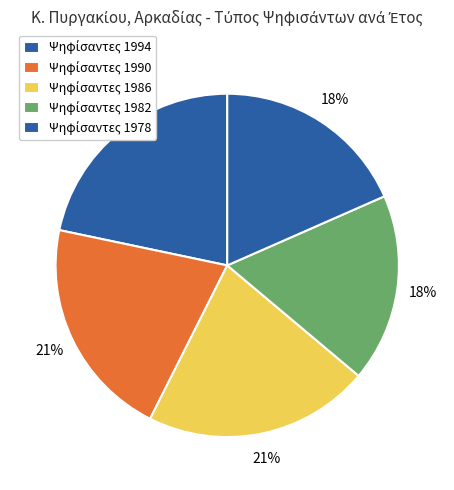

Count the number of slices in the pie.

5